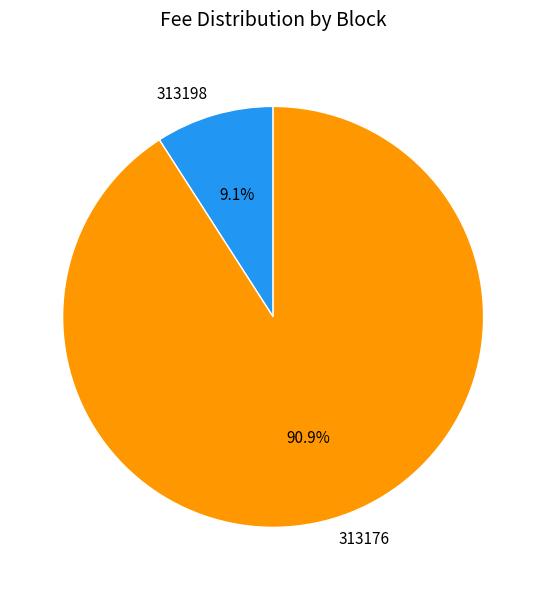

Is it true that 313198 is 21% of the pie?

False